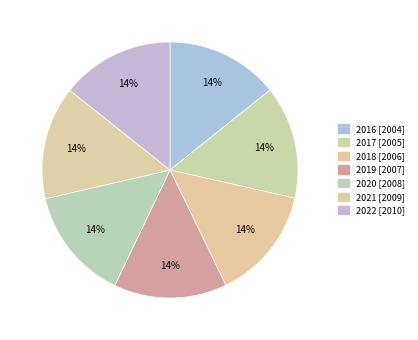

What is the largest slice in the pie chart?

2022